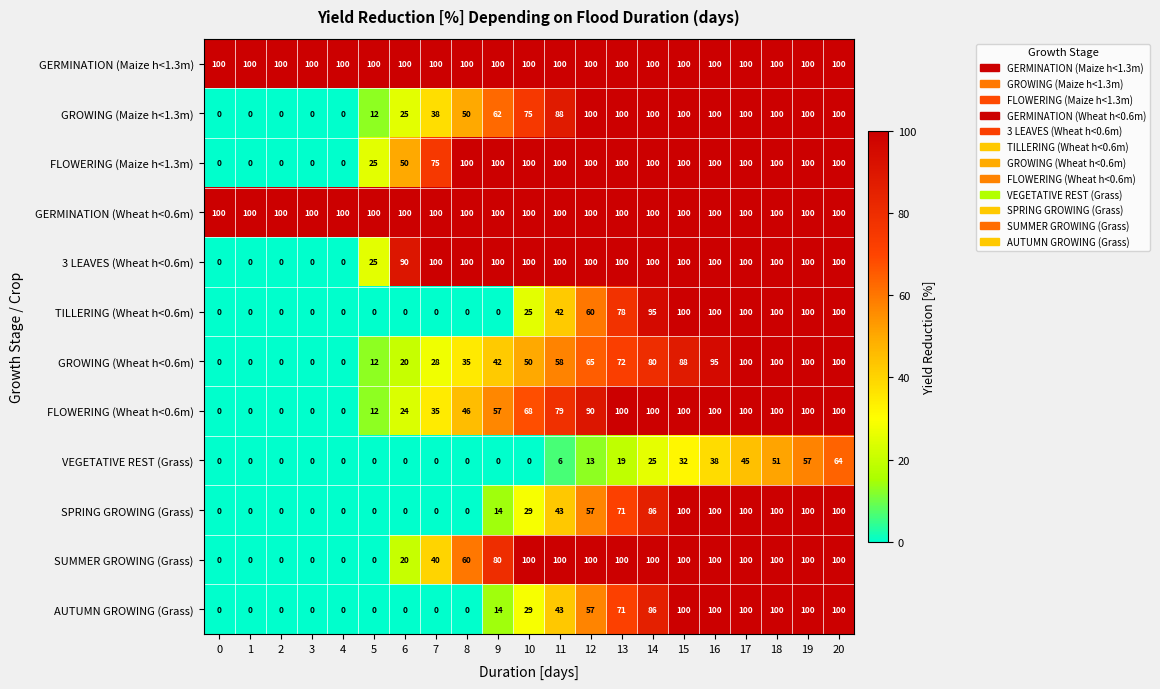

What is the total value across all series at 15?

1120